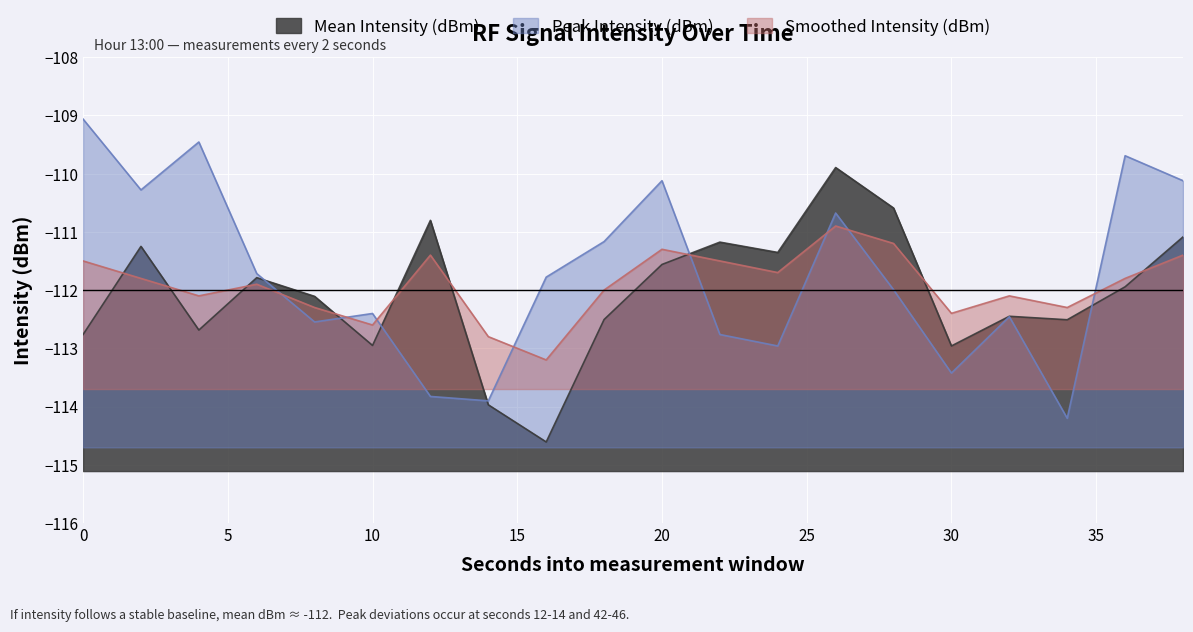

The Smoothed Intensity (dBm) series shows -154.2 at 14. True or false?

False